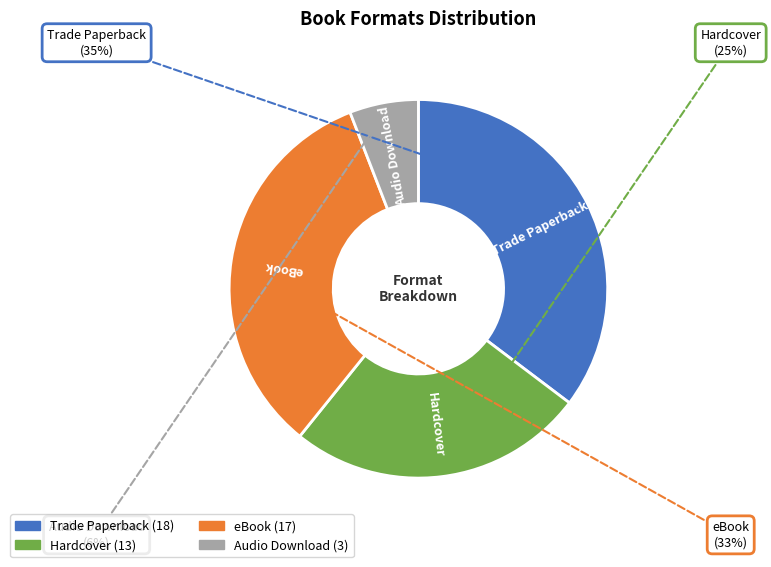

To the nearest percent, what is the difference between the eBook and Hardcover slice percentages?

8%